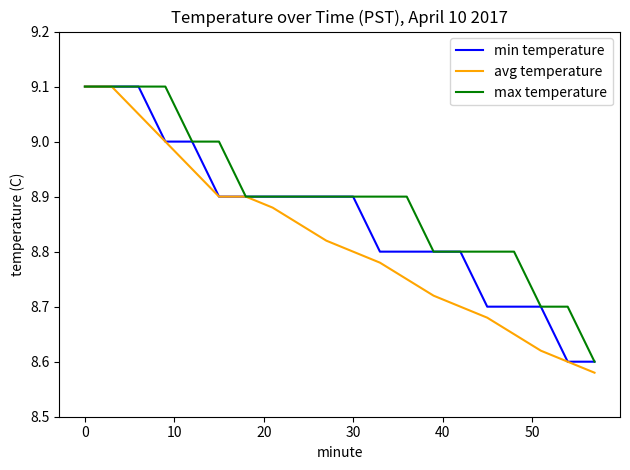

List the series in order of their overall mean, highest first.

max temperature, min temperature, avg temperature